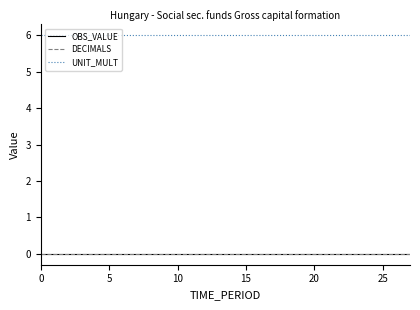

Does the chart have visible grid lines?

No